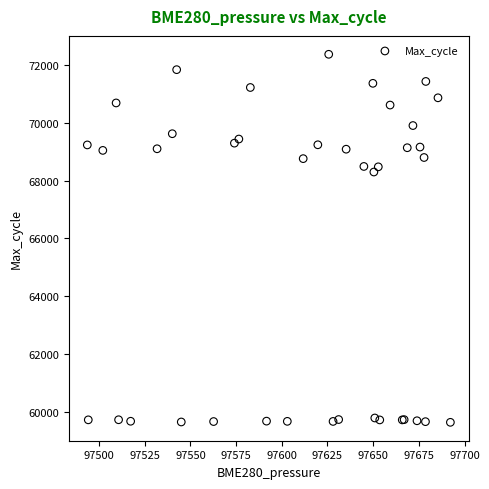

What Y value in the scatter plot is closest to 66005?

68296